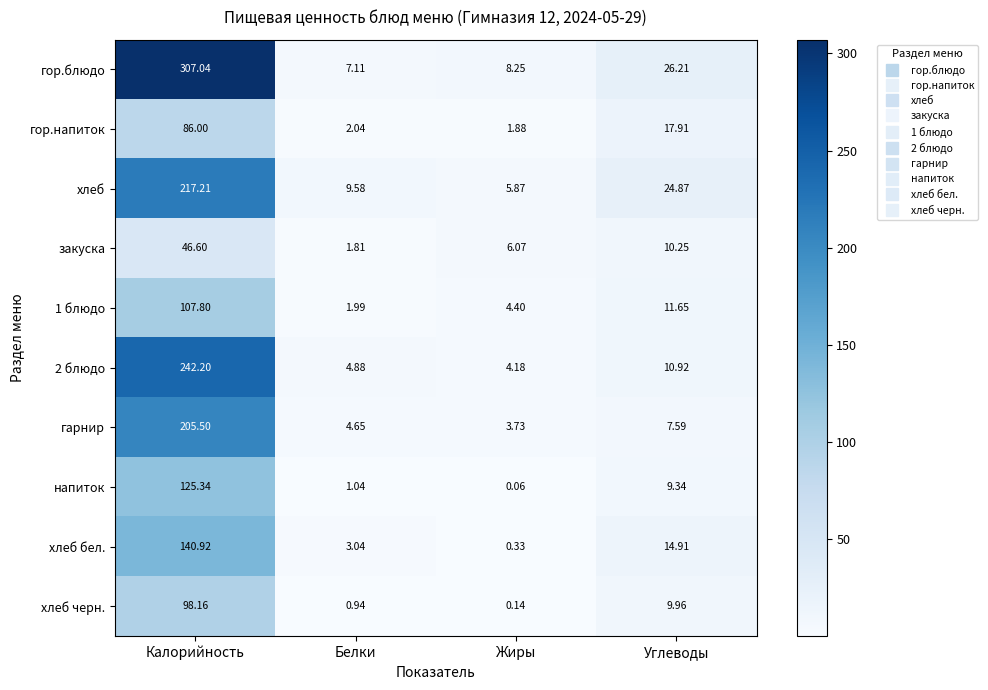

Between Белки and Углеводы, which series saw the biggest shift?

гор.блюдо